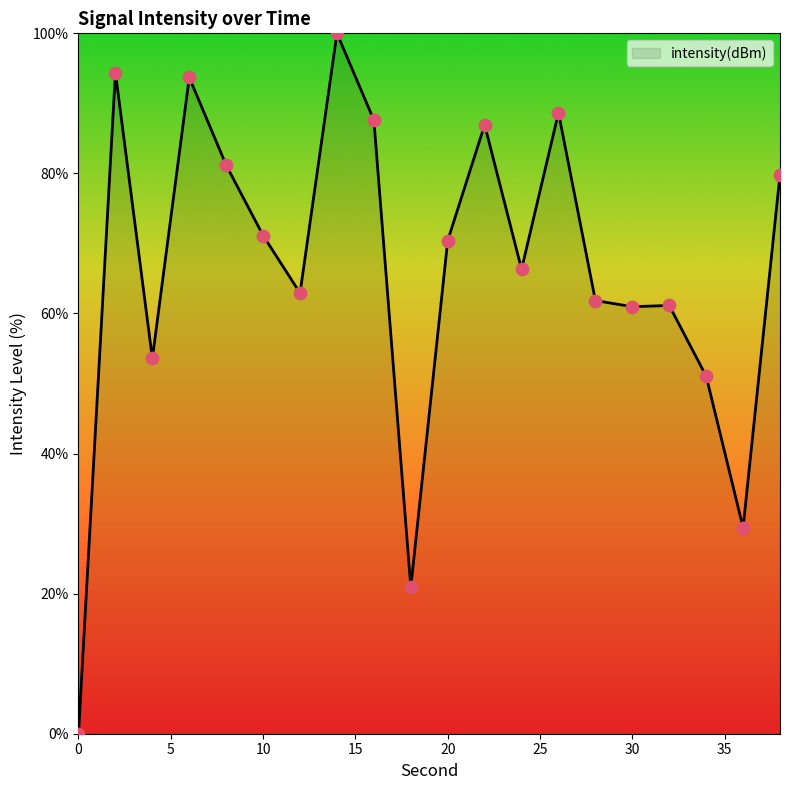

What is the difference between the maximum and minimum values?

100.0